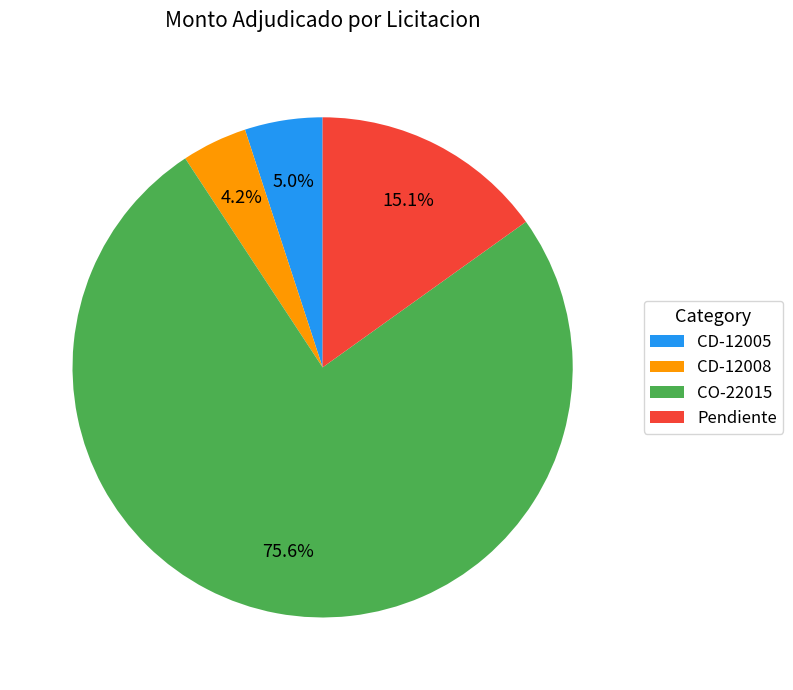

Which category has the smallest portion of the pie?

CD-12008